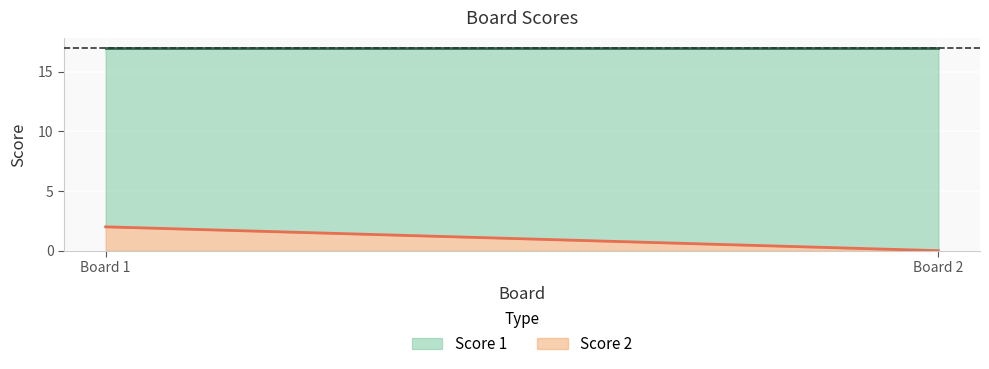

What are all the series names shown in the legend?

Score 2, Score 1